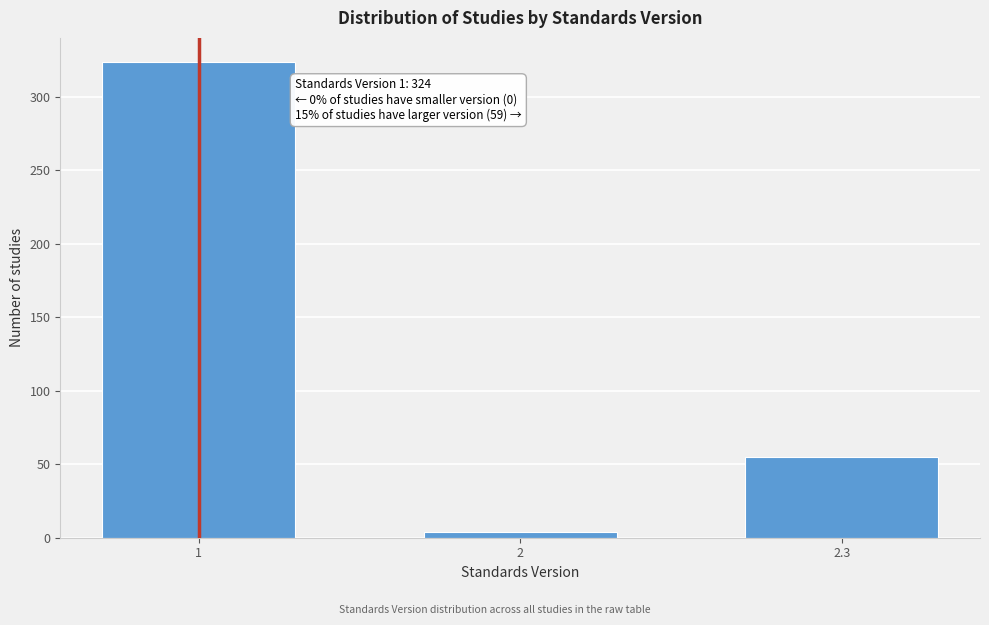

Reading left to right, transcribe all the data shown in this chart.

324	4	55